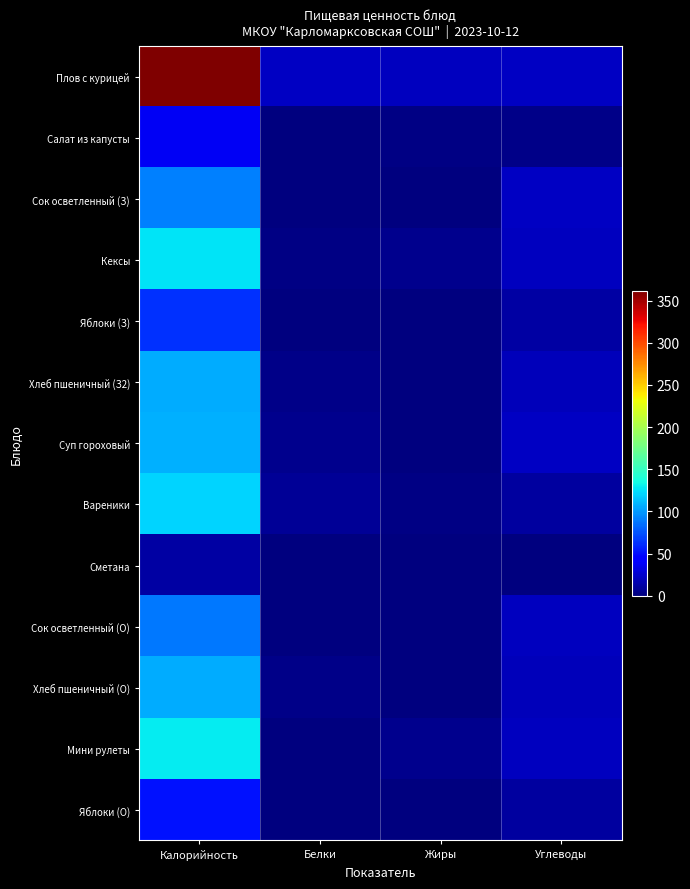

Reading right to left, list all the values displayed in this chart.

Плов с курицей: Углеводы=22.6	Жиры=20.2	Белки=22.1	Калорийность=361.4
Салат из капусты: Углеводы=3.1	Жиры=2.2	Белки=1.1	Калорийность=37.0
Сок осветленный (З): Углеводы=21.4	Жиры=0.0	Белки=1.1	Калорийность=90.8
Кексы: Углеводы=20.0	Жиры=4.3	Белки=1.8	Калорийность=125.7
Яблоки (З): Углеводы=12.3	Жиры=0.0	Белки=0.3	Калорийность=62.7
Хлеб пшеничный (З2): Углеводы=18.7	Жиры=1.3	Белки=3.5	Калорийность=106.4
Суп гороховый: Углеводы=22.1	Жиры=0.6	Белки=5.1	Калорийность=108.7
Вареники: Углеводы=10.1	Жиры=2.4	Белки=8.1	Калорийность=120.0
Сметана: Углеводы=0.4	Жиры=1.2	Белки=0.3	Калорийность=12.0
Сок осветленный (О): Углеводы=20.9	Жиры=0.0	Белки=1.0	Калорийность=88.7
Хлеб пшеничный (О): Углеводы=18.7	Жиры=1.3	Белки=3.5	Калорийность=106.4
Мини рулеты: Углеводы=19.9	Жиры=4.9	Белки=1.2	Калорийность=129.5
Яблоки (О): Углеводы=10.1	Жиры=0.0	Белки=0.3	Калорийность=51.3